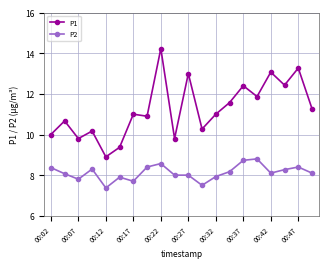

Rank the series by their average value, from highest to lowest.

P1, P2